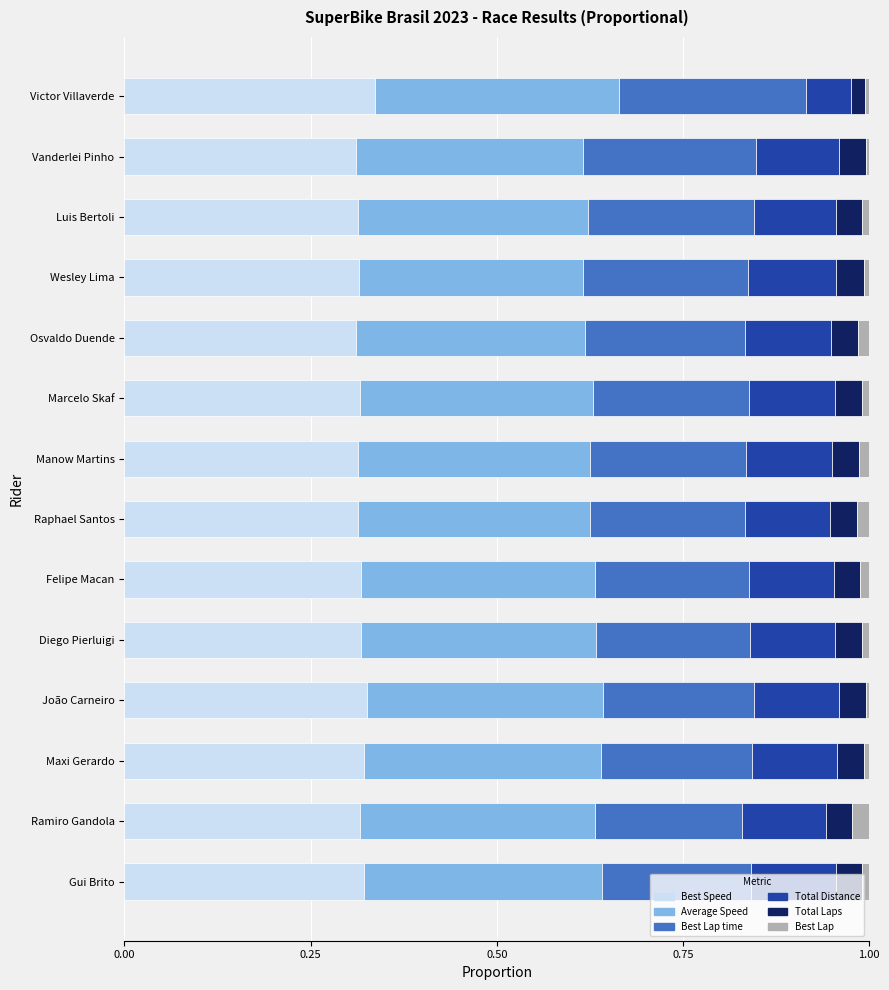

True or false: Best Speed has a value of 0.3 at Raphael Santos.

True